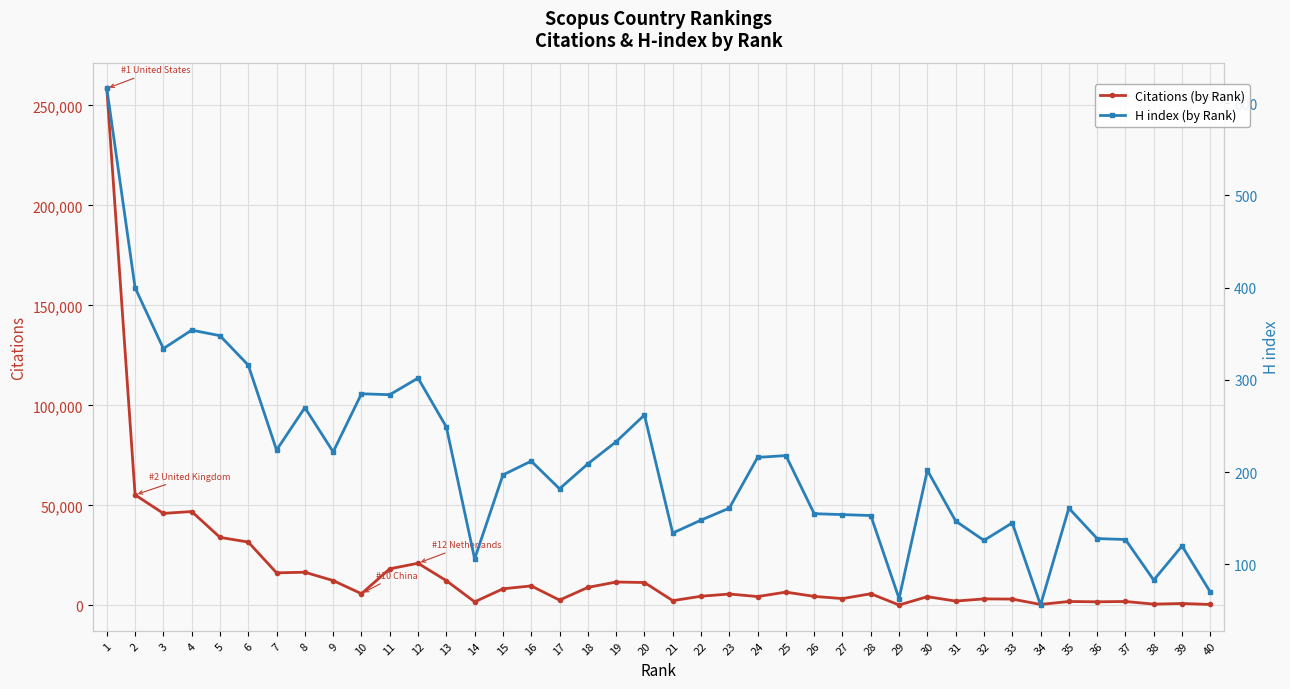

Between 25 and 34, which series saw the biggest shift?

Citations (by Rank)